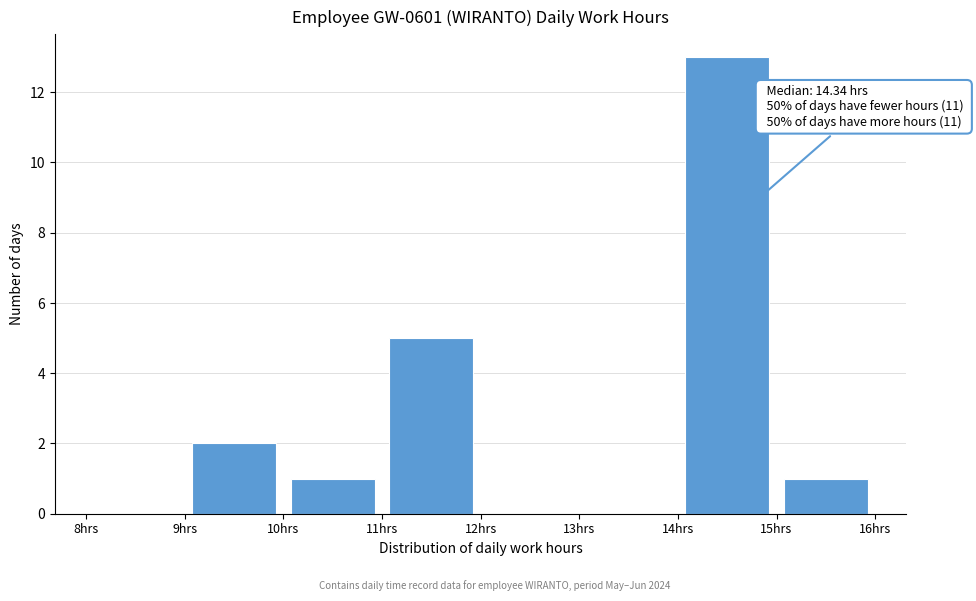

Which range on the x-axis has the tallest bar?

14 to 15